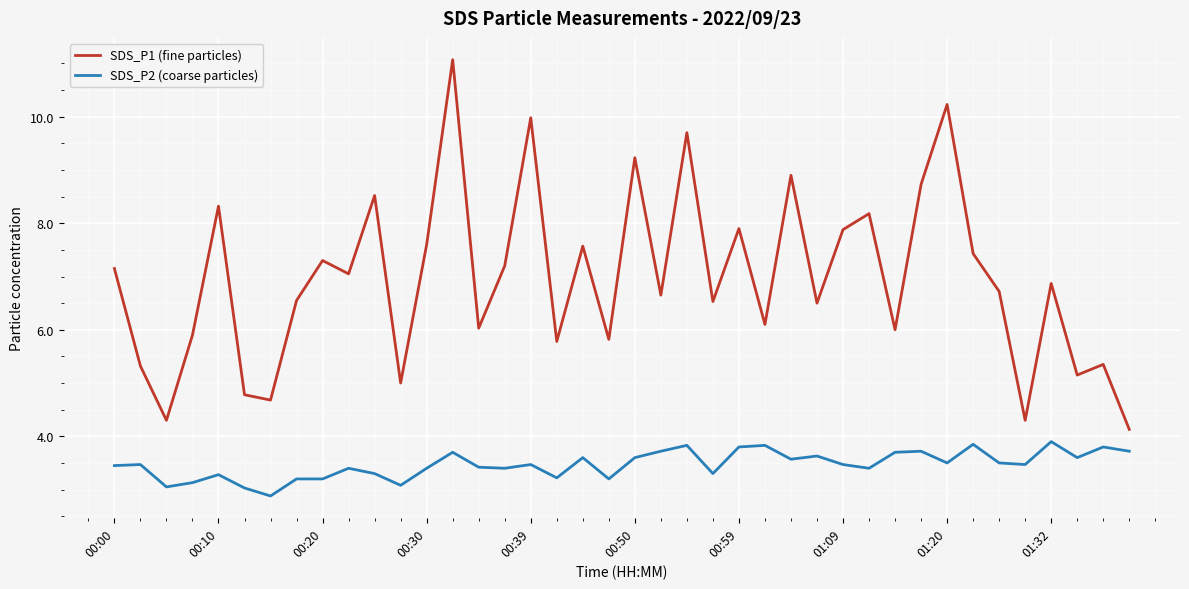

At how many categories does at least one series exceed 3?

40